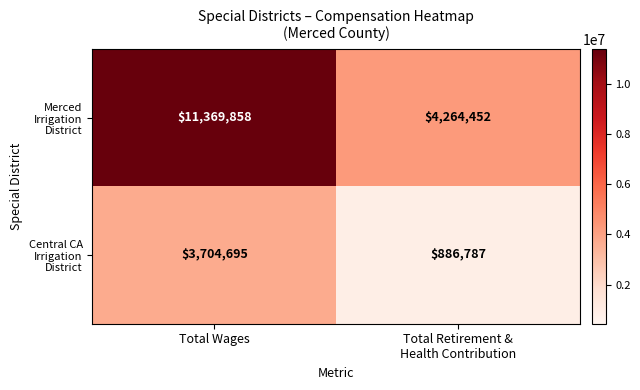

At which category is the sum across all series the highest?

Total Wages